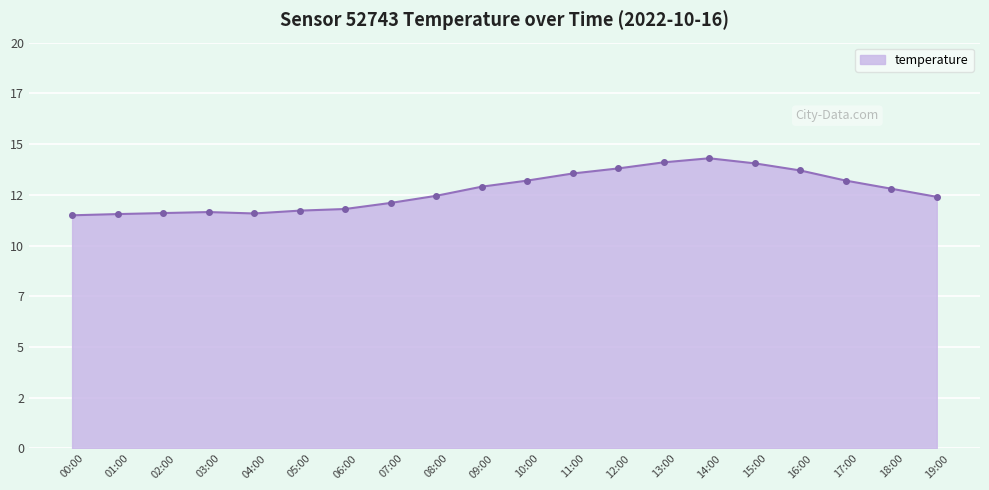

Approximately how many times larger is the value at 14:00 compared to 03:00?

1.2